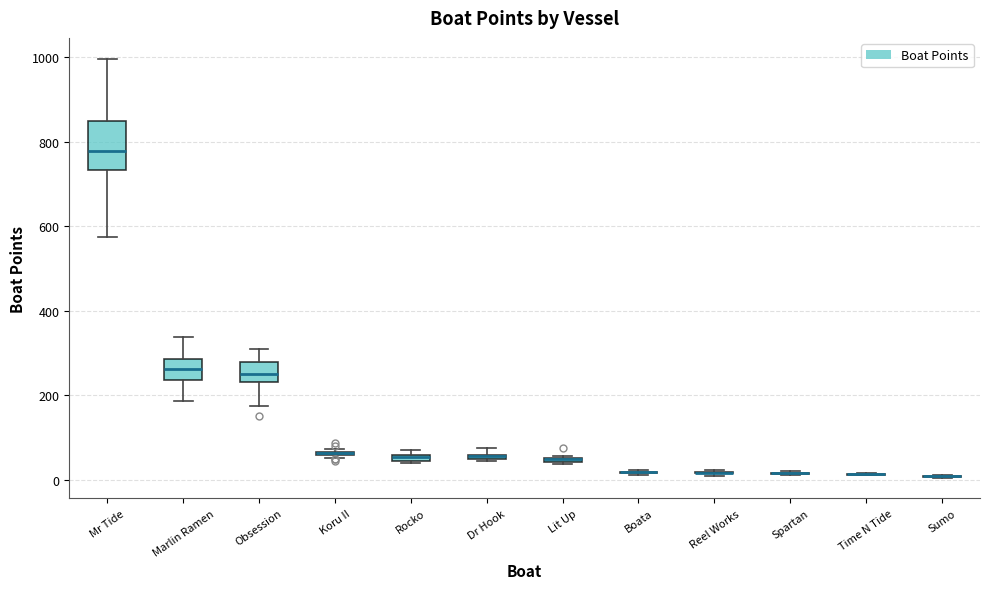

Comparing the boxes themselves (not the whiskers), which one is the tallest?

Mr Tide